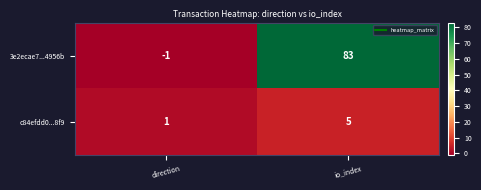

At which label is c84efdd0...8f9 closest to 3?

direction